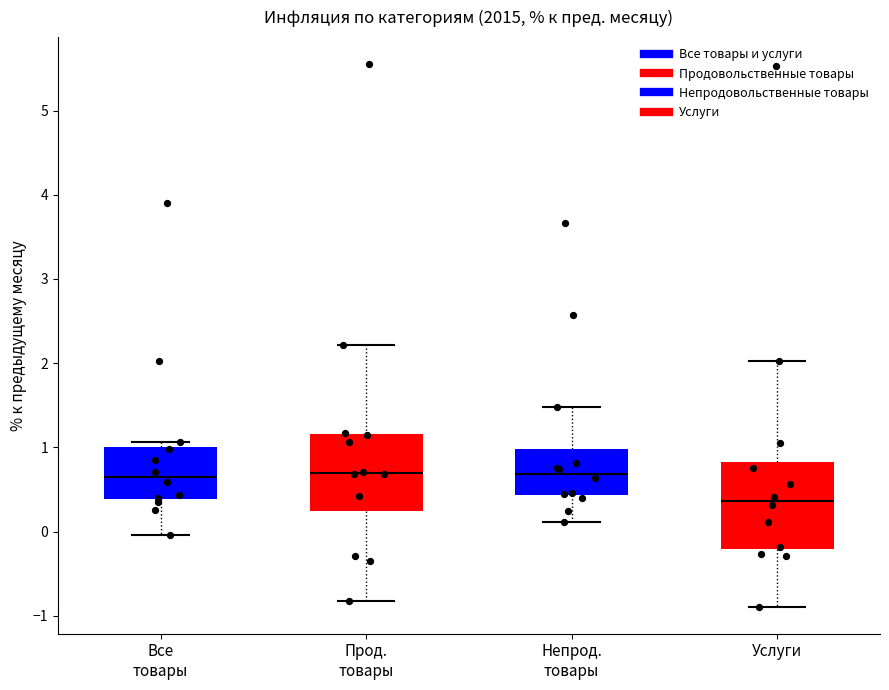

Reading left to right, read every box against the y-axis: the position of its median line, the range the box covers, and the ends of its whiskers. The values are not printed on the chart, so give them approximately, as read against the axis.

Все товары: median 0.7, box 0.4 to 1.0, whiskers 0.0 to 1.1
Прод. товары: median 0.7, box 0.2 to 1.2, whiskers -0.8 to 2.2
Непрод. товары: median 0.7, box 0.4 to 1.0, whiskers 0.1 to 1.5
Услуги: median 0.4, box -0.2 to 0.8, whiskers -0.9 to 2.0